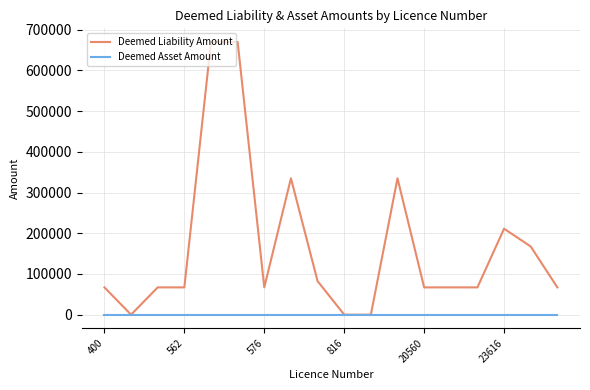

Rank the series by their average value, from lowest to highest.

Deemed Asset Amount, Deemed Liability Amount